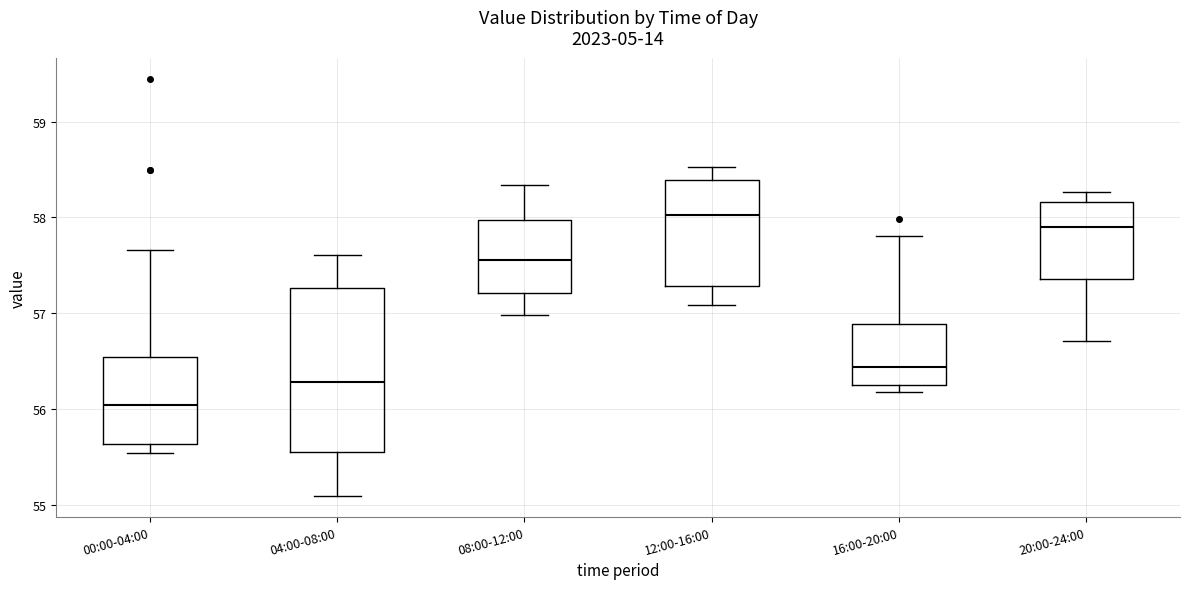

Which box is the tallest, from its lower edge to its upper edge?

04:00-08:00